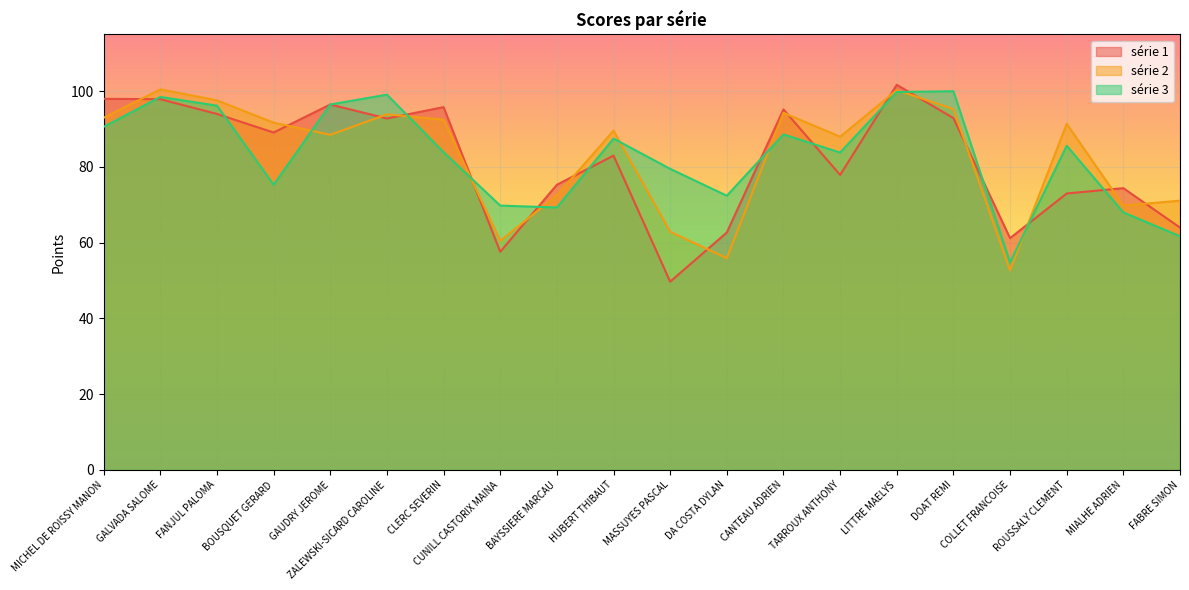

How many values in the série 2 series are below 91?

10